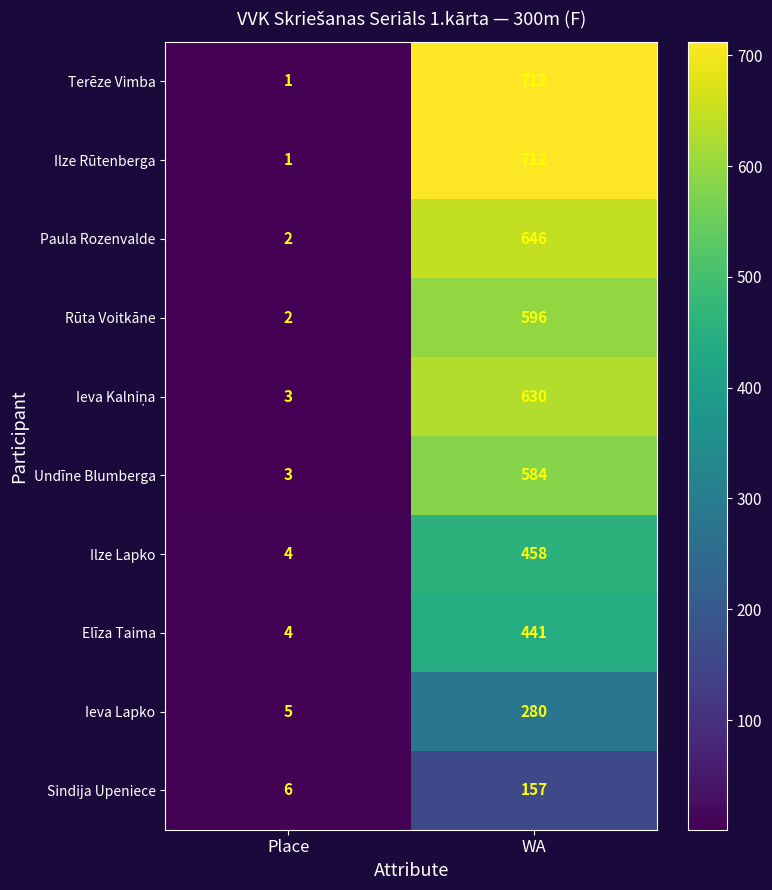

What is the minimum value for Ieva Lapko?

5